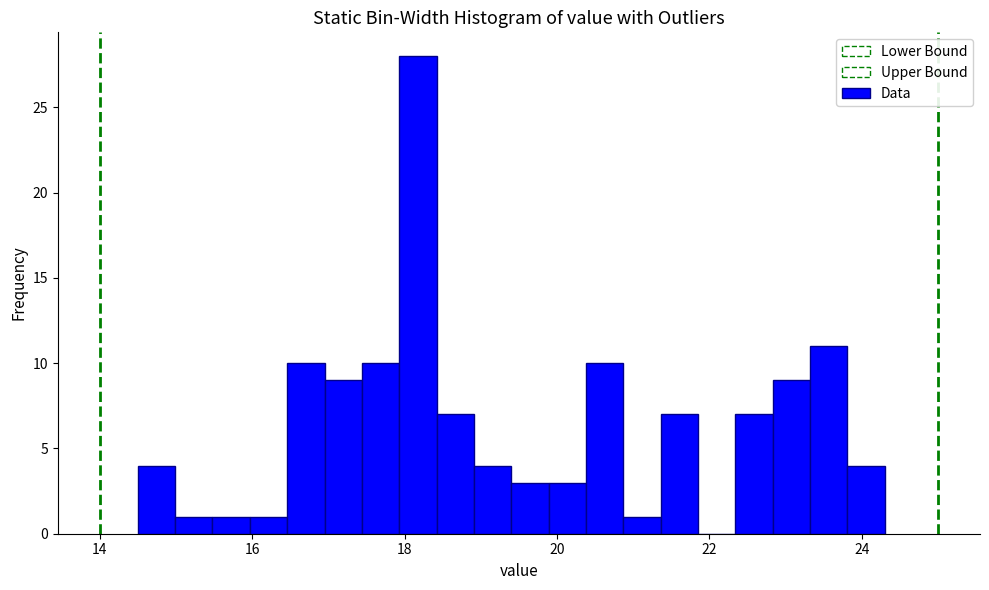

Read against the x-axis, roughly where is the centre of the tallest bar?

18.2